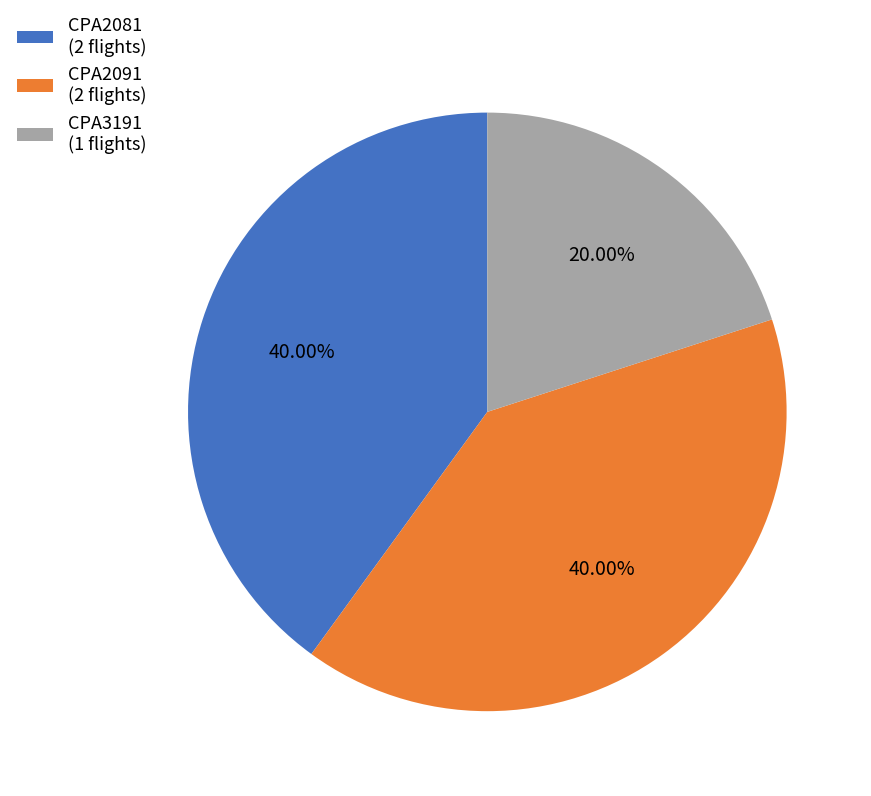

How many slices are in this pie chart?

3